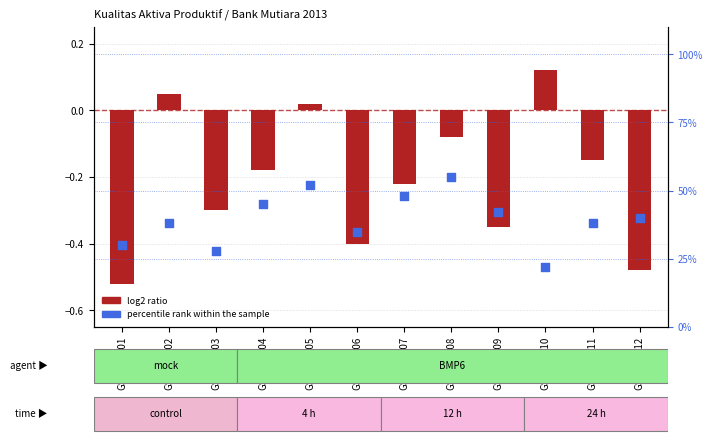

Is the value of percentile rank within the sample at GSM110211 greater than the value of log2 ratio at GSM110205?

Yes